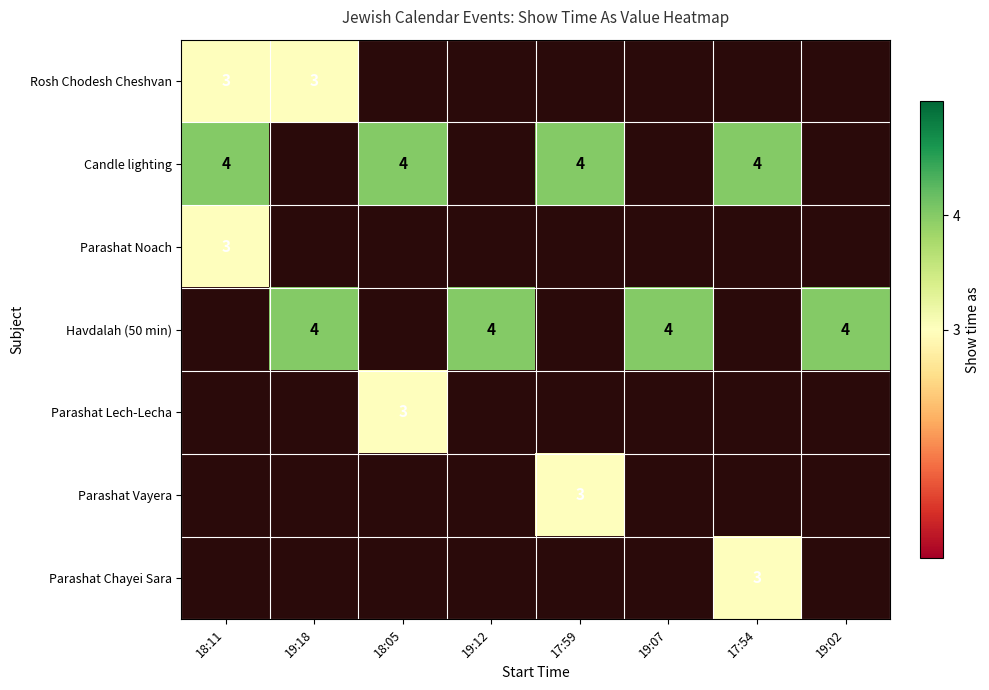

Is it true that Havdalah (50 min) equals 4 at 19:18?

True